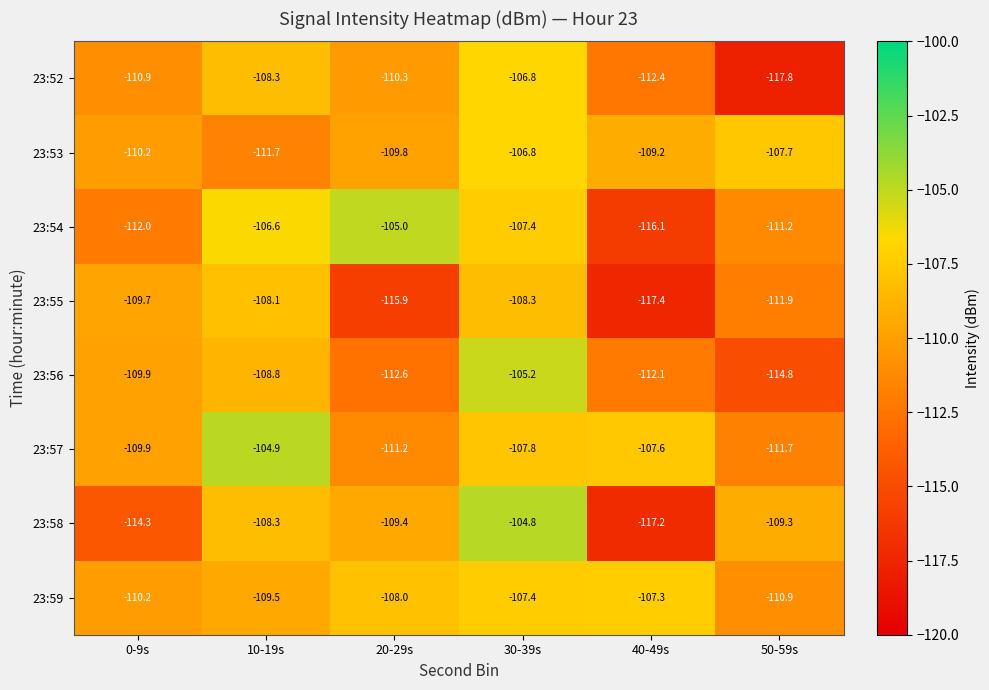

Is it true that 23:56 equals -49.0 at 50-59s?

False